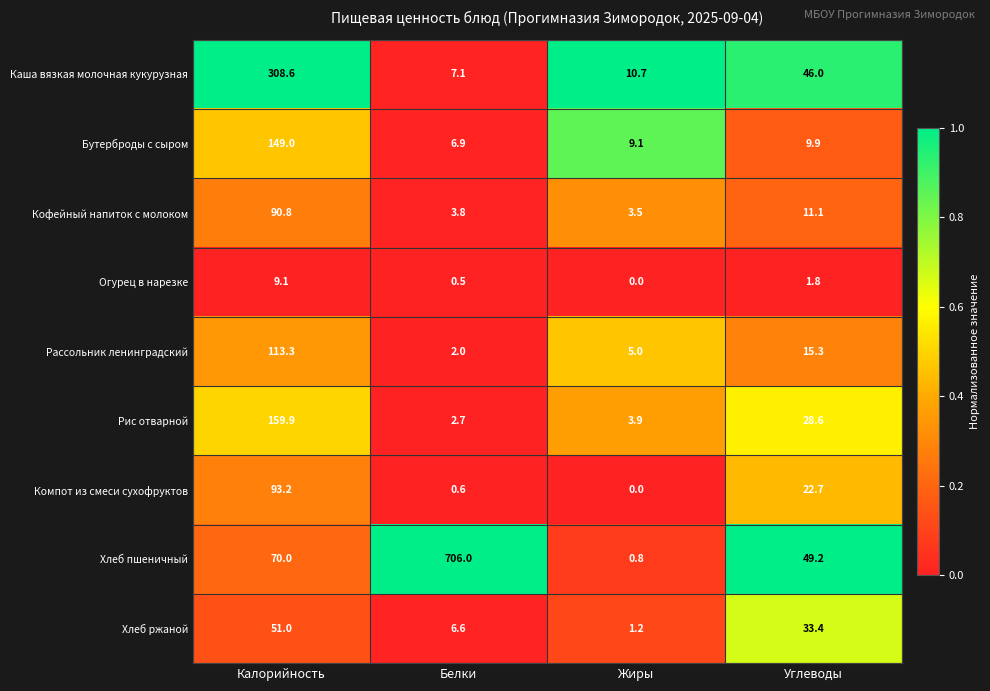

What is the total value across all series at Калорийность?

1044.9